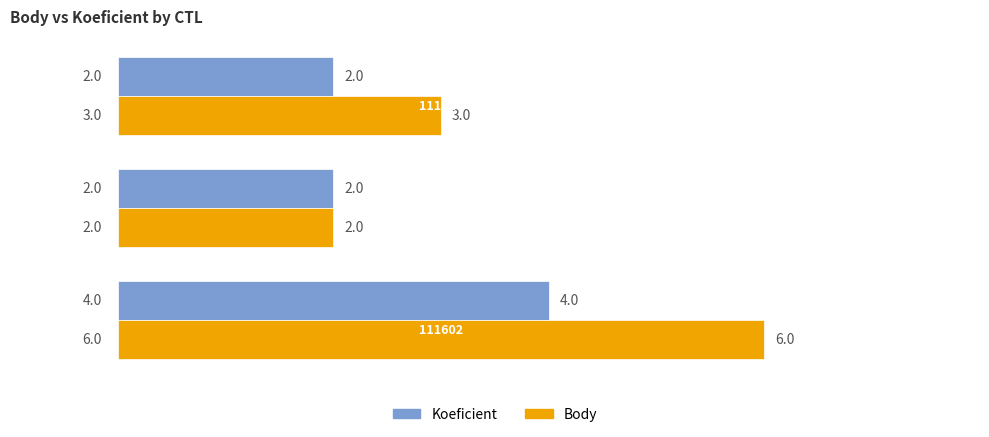

Count the Koeficient values in the range 2 to 4.

3